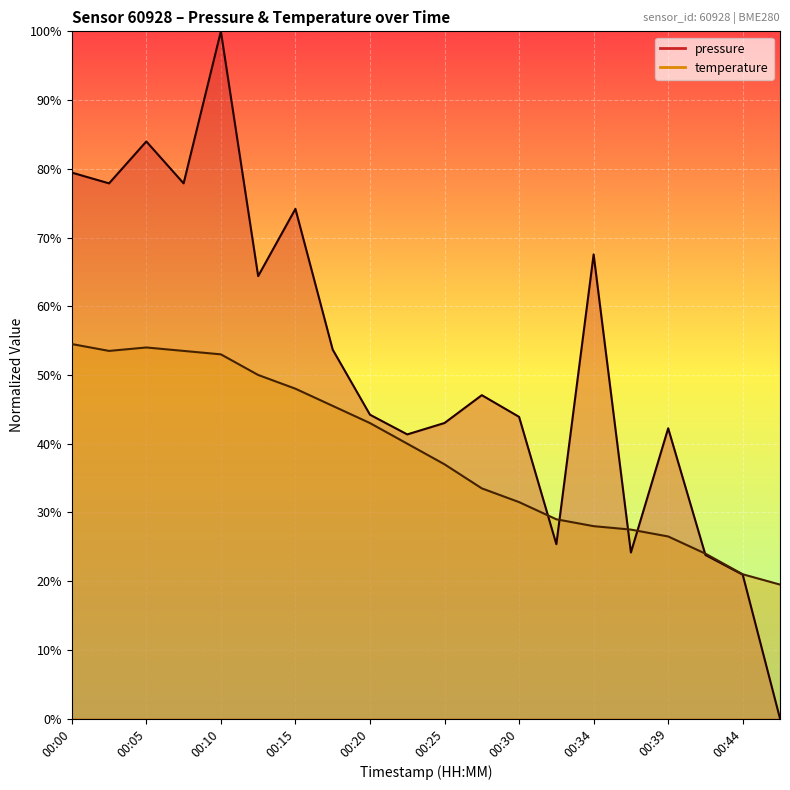

What is the highest value of the pressure series?

100.0